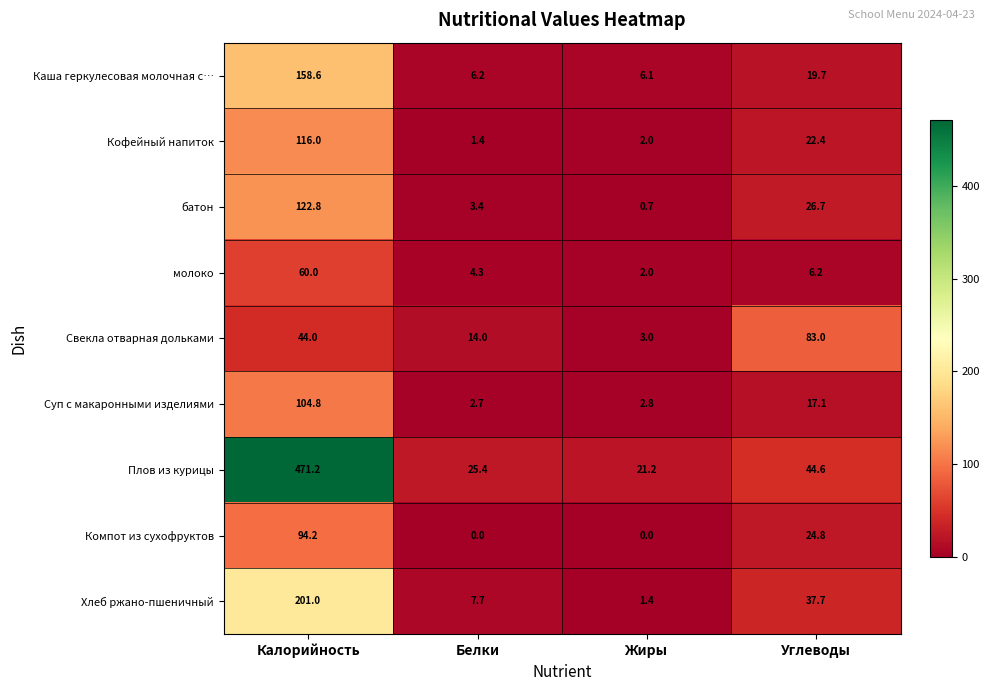

What is the sum of all Компот из сухофруктов values?

119.0